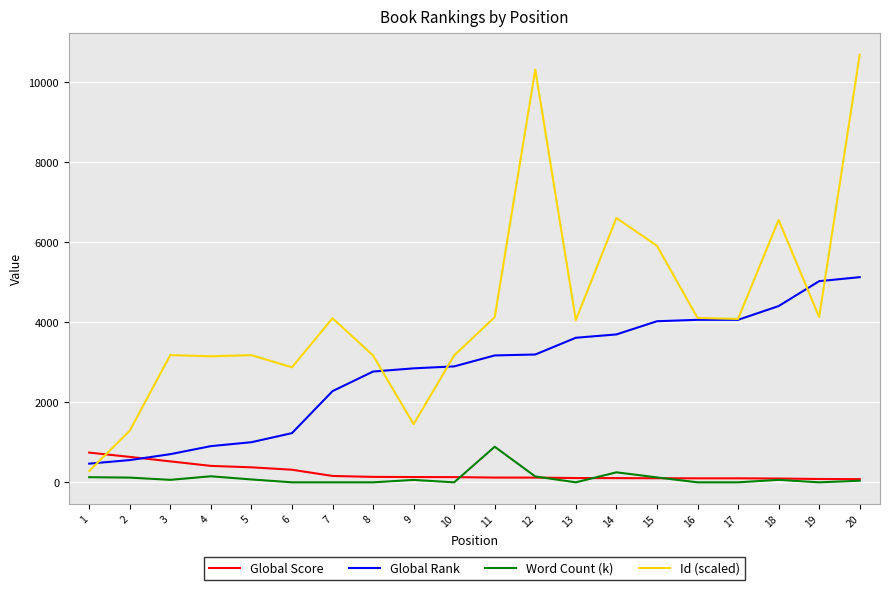

What are all the series names shown in the legend?

Global Score, Global Rank, Word Count (k), Id (scaled)